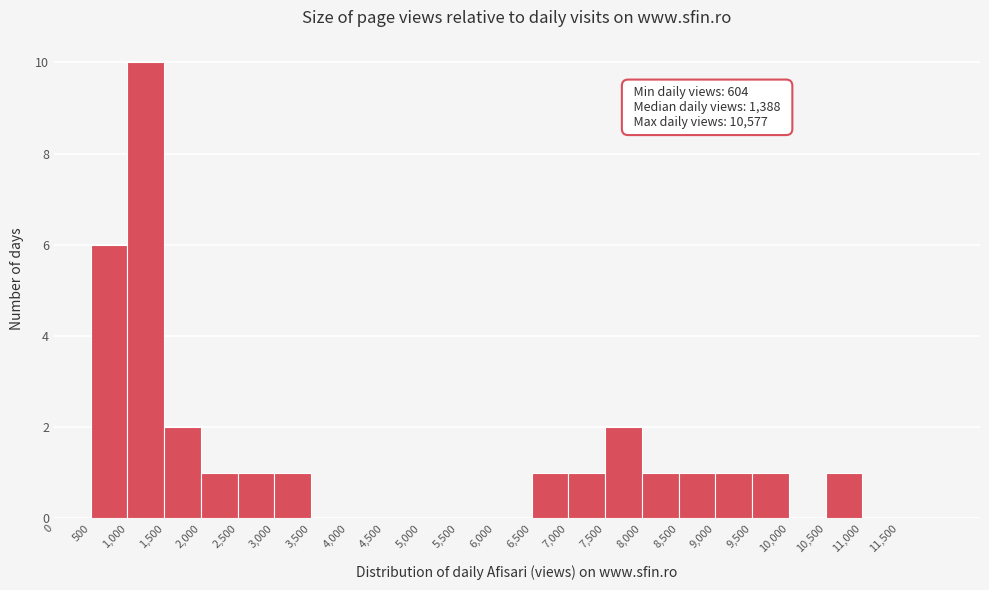

Which range on the x-axis has the tallest bar?

1000 to 1500